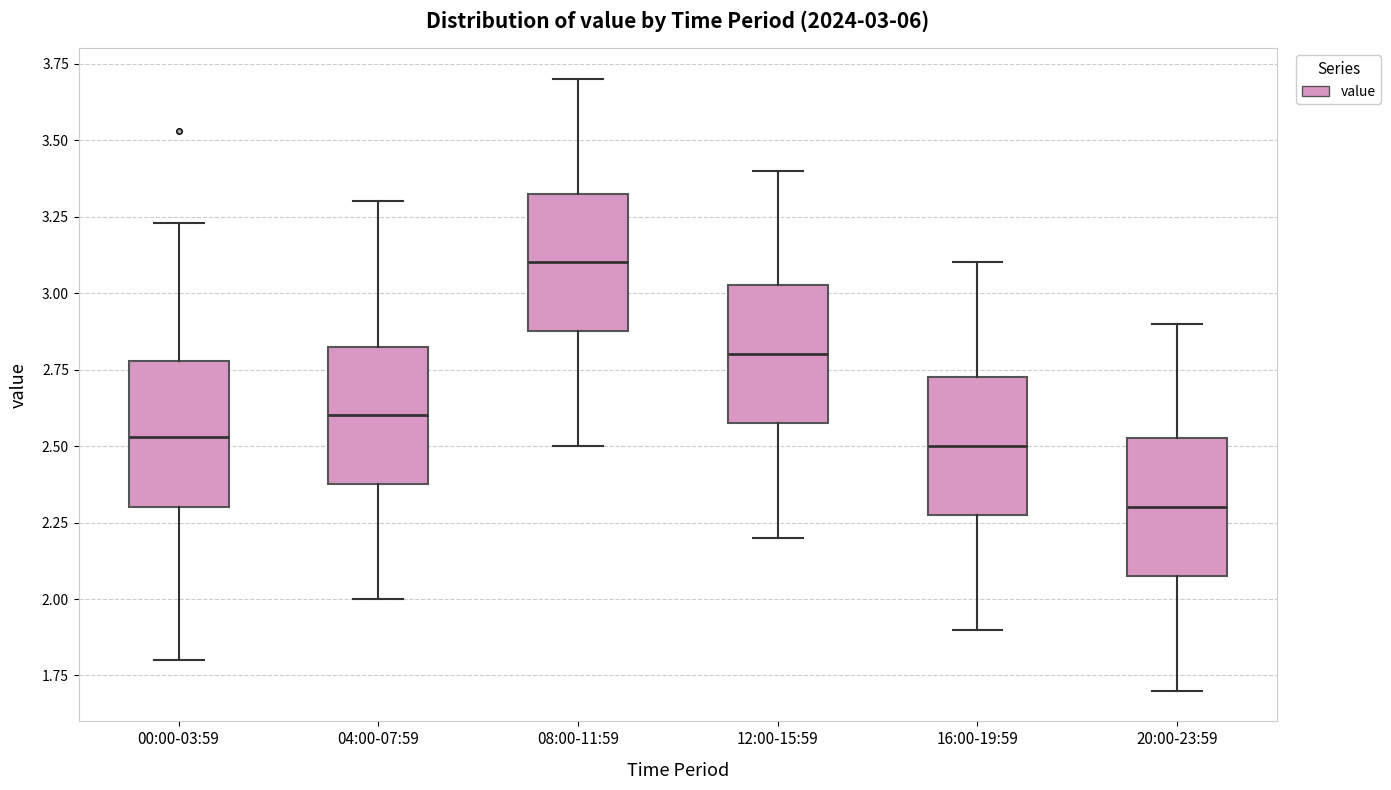

Which box has the highest median line?

08:00-11:59